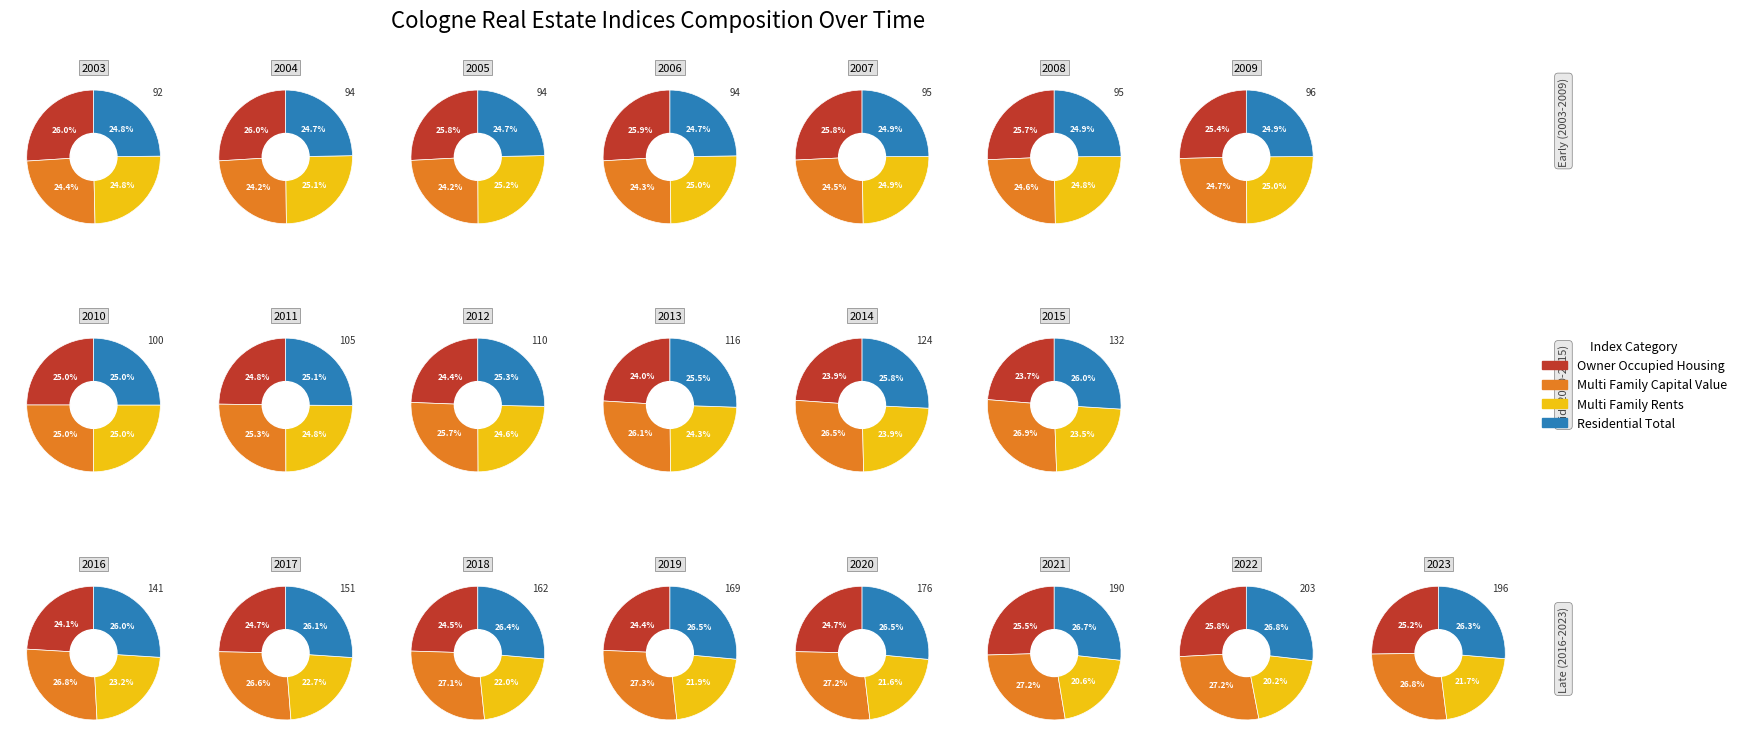

What percentage is the 2023 slice, to the nearest percent?

7%